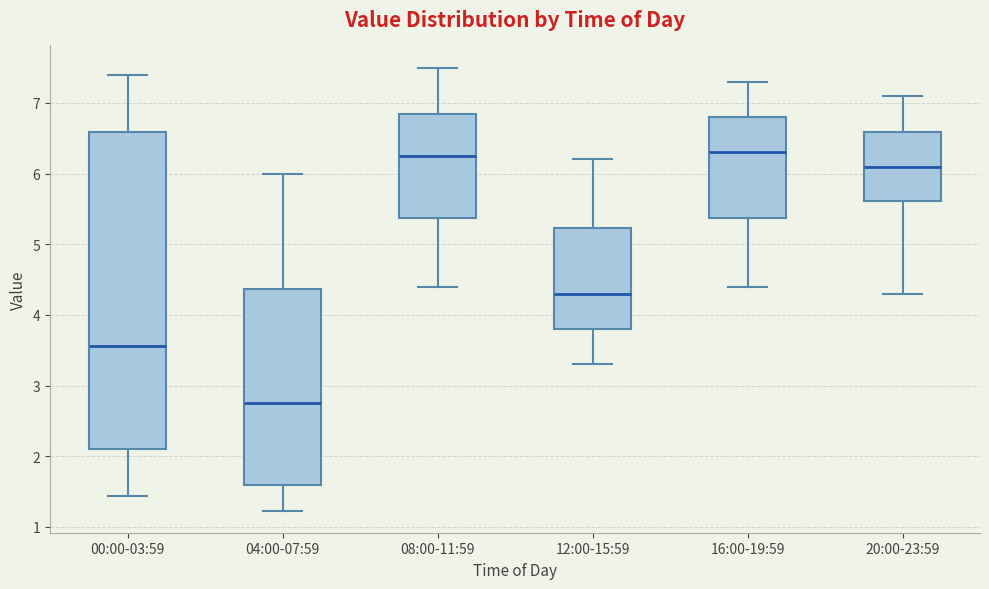

Reading left to right, transcribe this box plot: for each box, give where its median line is, the range the box spans, and where its two whiskers end, as read against the y-axis. The values are not printed on the chart, so give them approximately, as read against the axis.

00:00-03:59: median 3.6, box 2.1 to 6.6, whiskers 1.4 to 7.4
04:00-07:59: median 2.8, box 1.6 to 4.4, whiskers 1.2 to 6.0
08:00-11:59: median 6.3, box 5.4 to 6.8, whiskers 4.4 to 7.5
12:00-15:59: median 4.3, box 3.8 to 5.2, whiskers 3.3 to 6.2
16:00-19:59: median 6.3, box 5.4 to 6.8, whiskers 4.4 to 7.3
20:00-23:59: median 6.1, box 5.6 to 6.6, whiskers 4.3 to 7.1